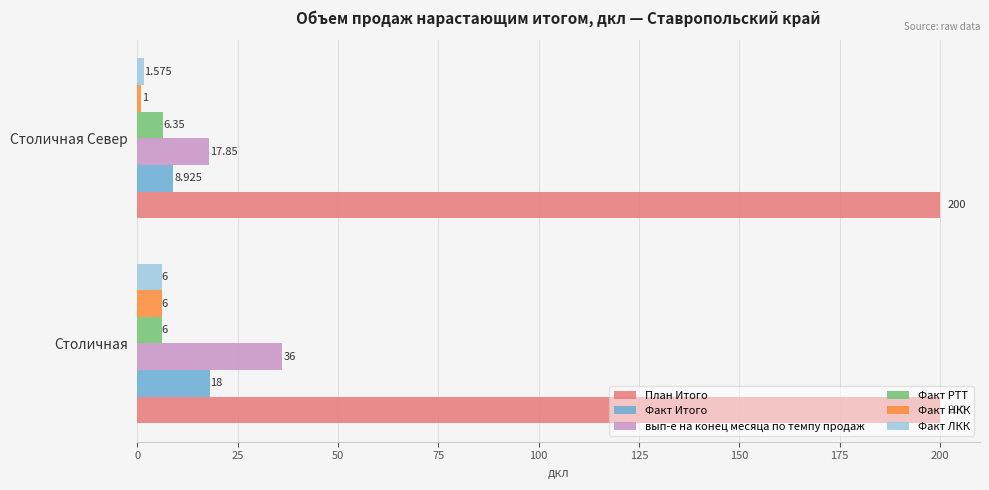

At Столичная Север, list the series in order from largest to smallest.

План Итого, вып-е на конец месяца по темпу продаж, Факт Итого, Факт РТТ, Факт ЛКК, Факт НКК